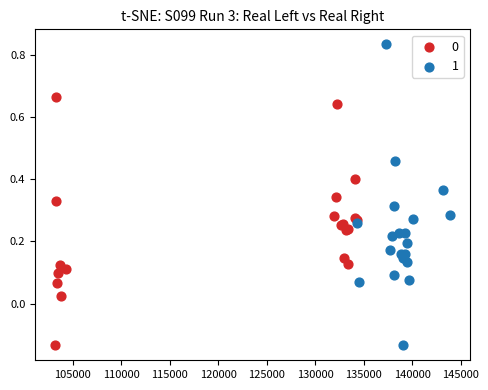

Which series has the widest spread of Y values?

1